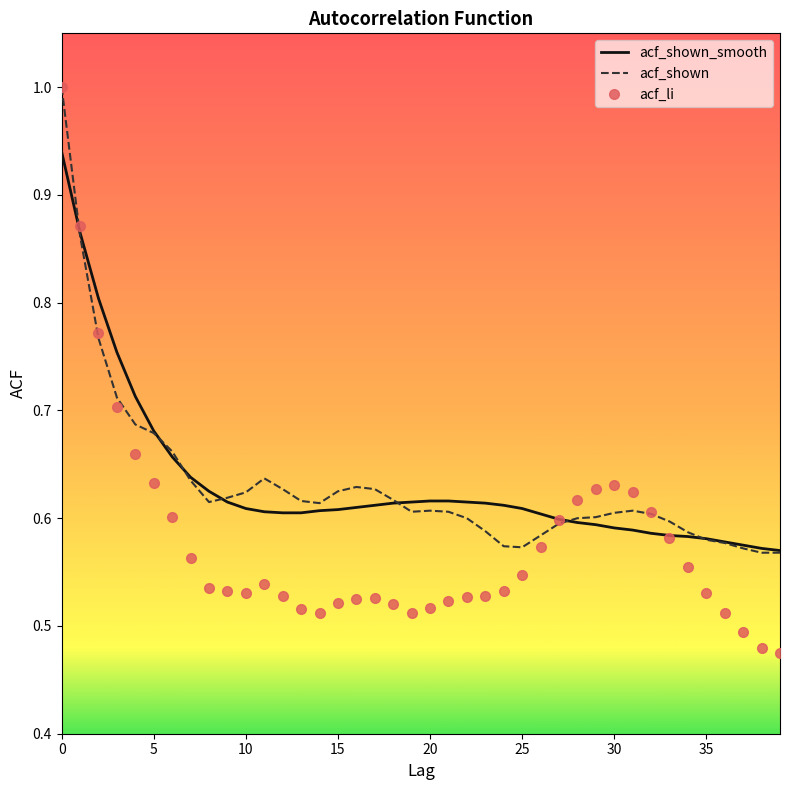

What is the highest value of the acf_li series?

1.0